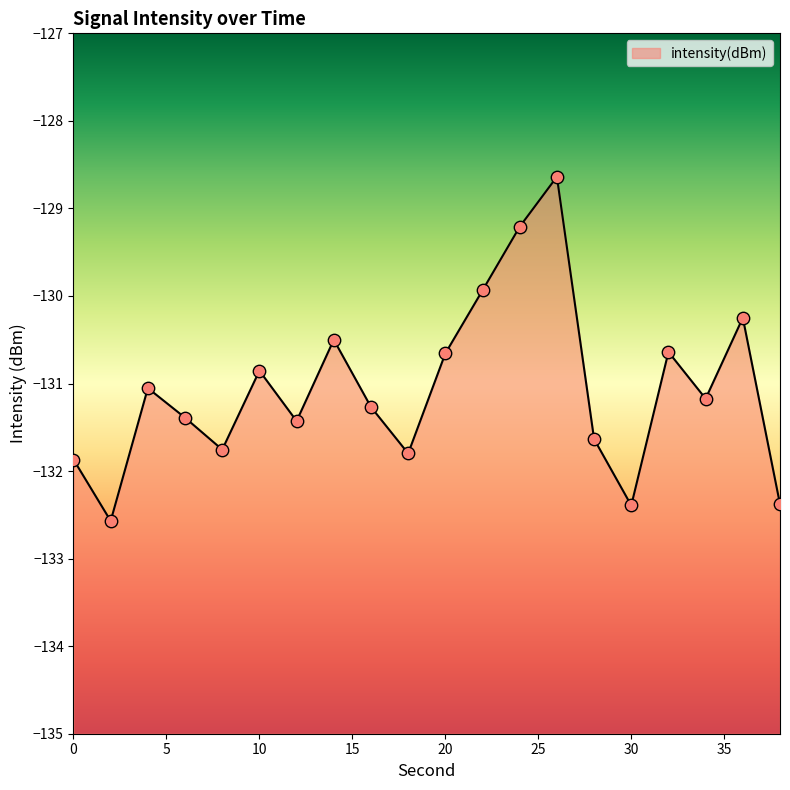

What is the change in value from 12 to 36?

+1.2